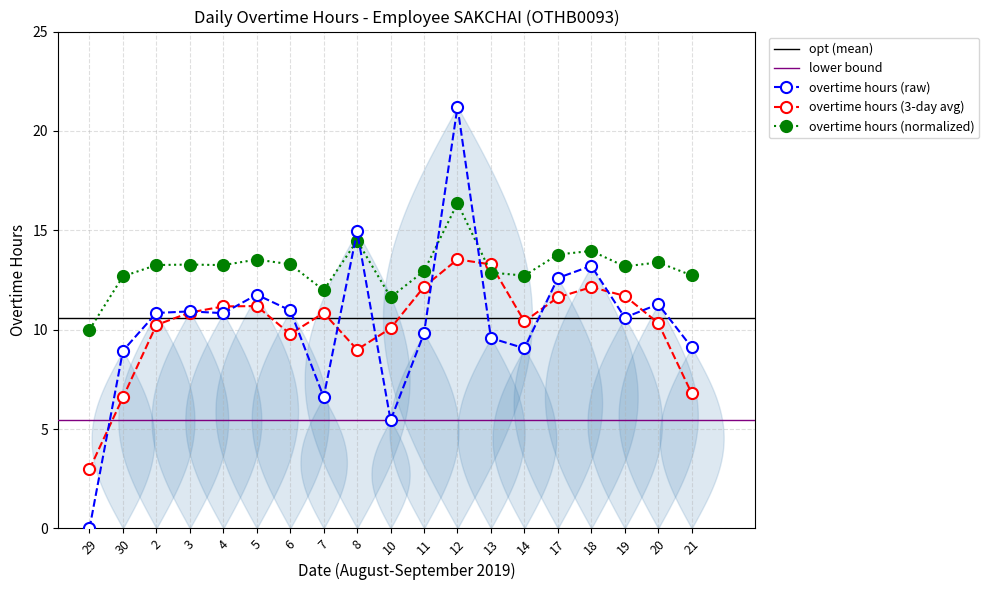

Rank the categories by value from highest to lowest.

12, 8, 18, 17, 5, 20, 6, 3, 2, 4, 19, 11, 13, 21, 14, 30, 7, 10, 29